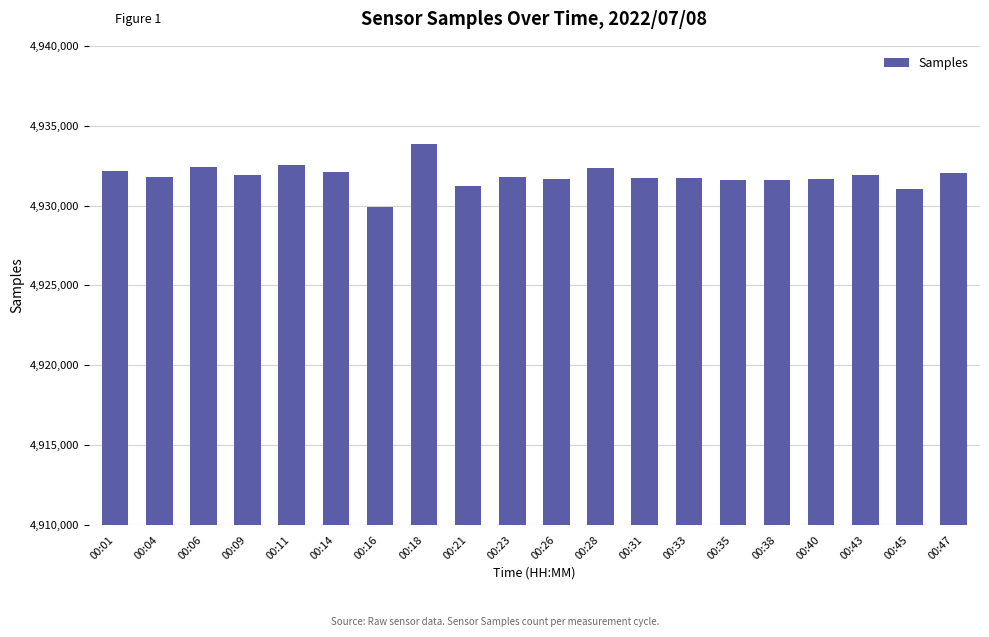

The chart shows a value of 4931783 at 00:04. True or false?

True